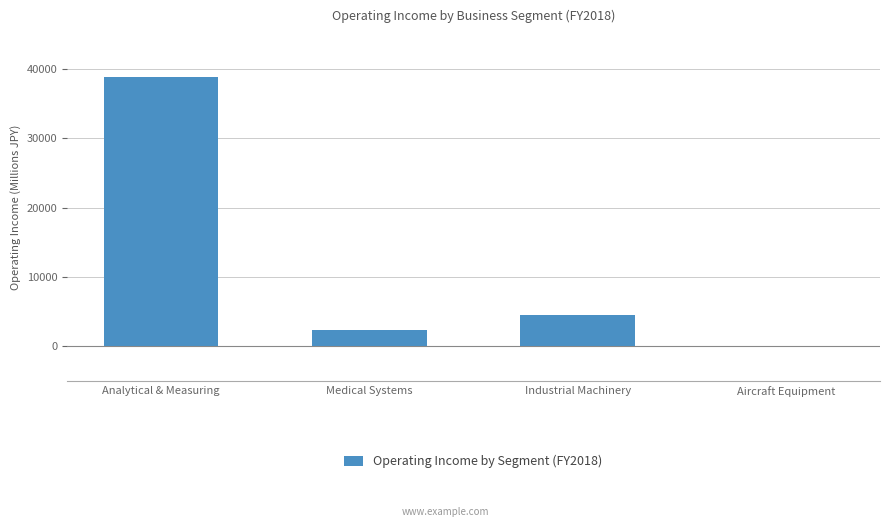

What is the sum of the values at Analytical & Measuring and Industrial Machinery?

43241